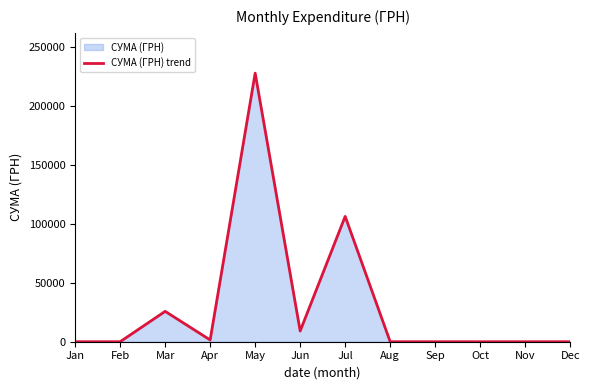

Reading right to left, list all the values displayed in this chart.

0.0	0.0	0.0	0.0	0.0	106448.7	9090.5	228134.5	1498.6	25802.4	0.0	0.0